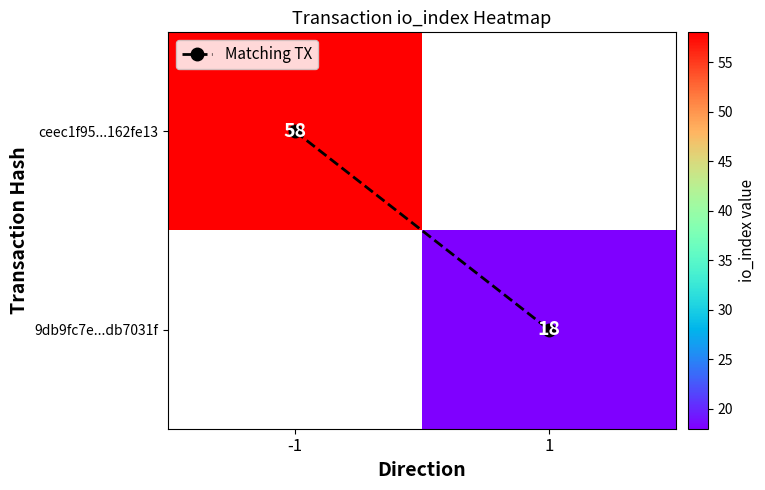

Rank the series at 1 from lowest to highest value.

ceec1f95...162fe13, Matching TX, 9db9fc7e...db7031f